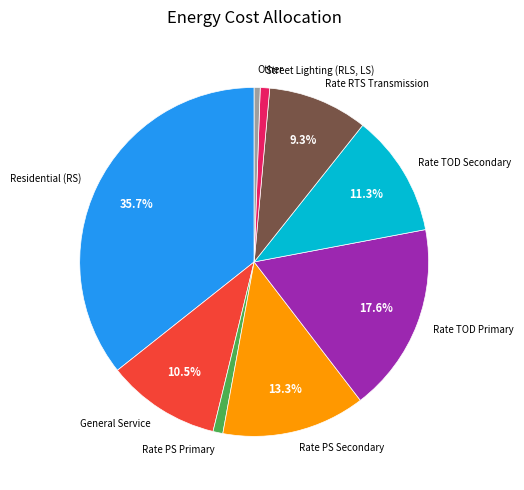

Do General Service and Other together represent more than half of the pie?

No